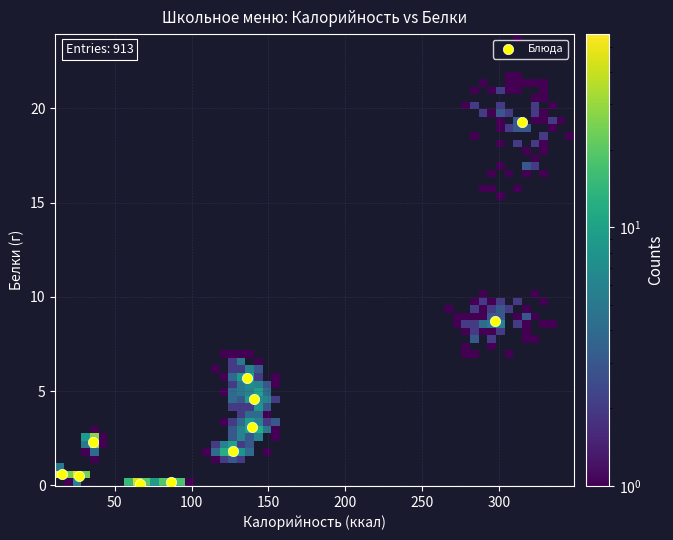

What is the range of Y values (max minus min)?

19.2